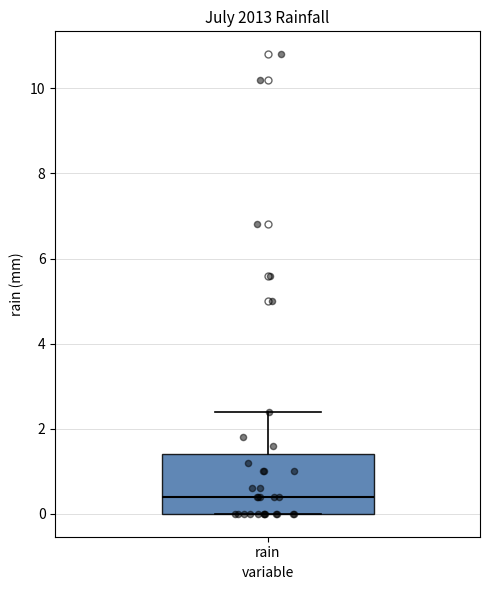

Transcribe this box plot: give where the median line is, the range the box spans, and where the two whiskers end, as read against the y-axis. The values are not printed on the chart, so give them approximately, as read against the axis.

median 0.4, box 0.0 to 1.4, whiskers 0.0 to 2.4